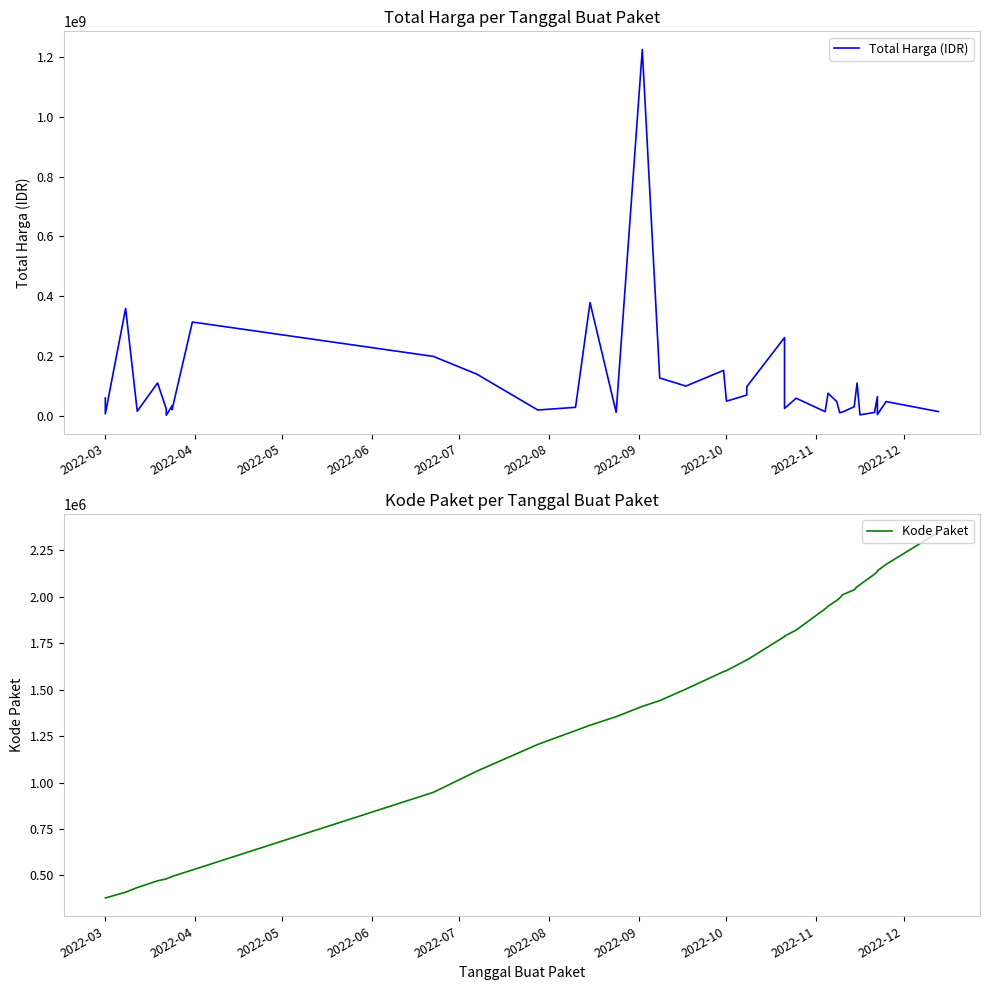

The value of Kode Paket at 33 is 3309407. True or false?

False